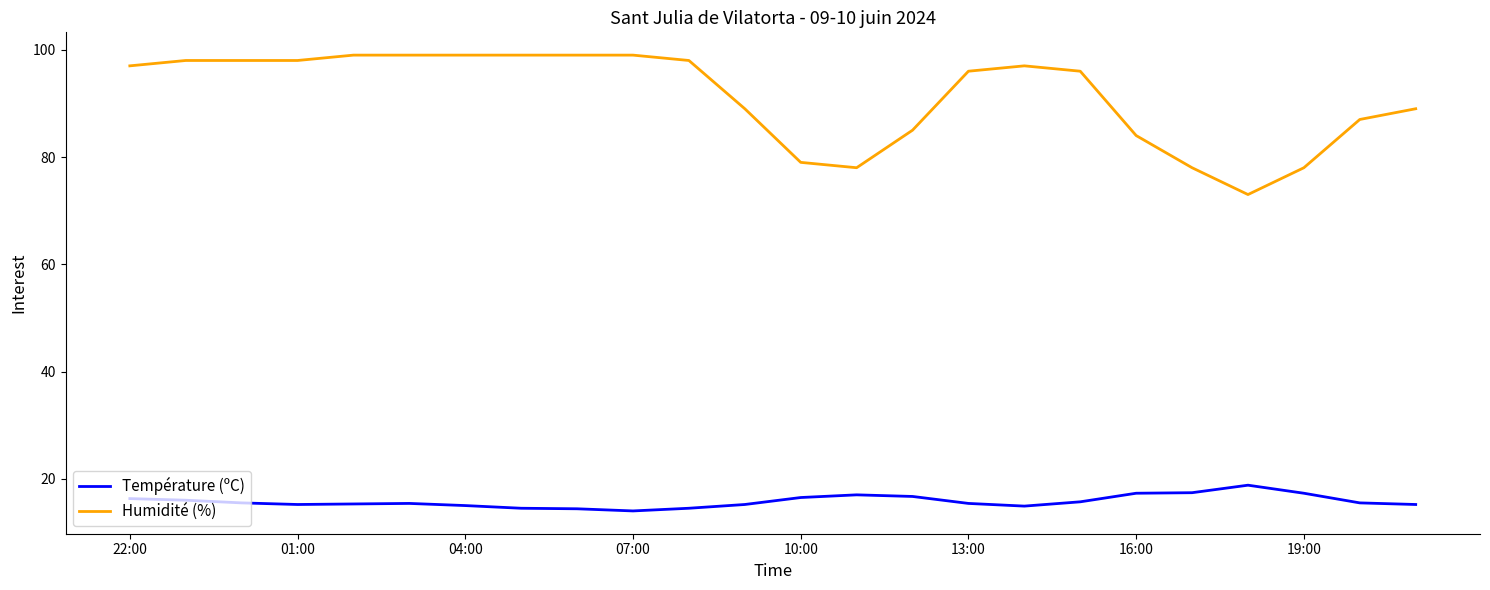

In Température (ºC), how many points are lower than both neighbors (excluding endpoints)?

3